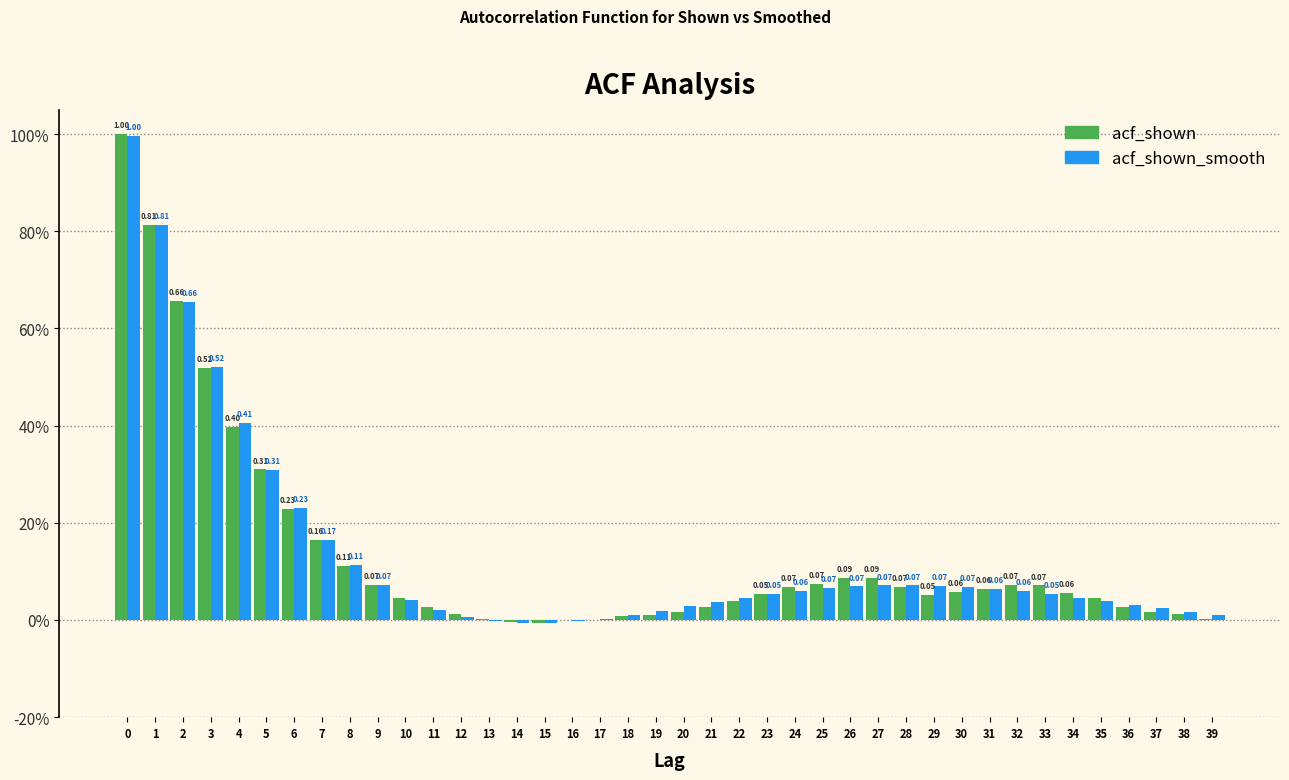

Does the chart contain stacked bars?

No